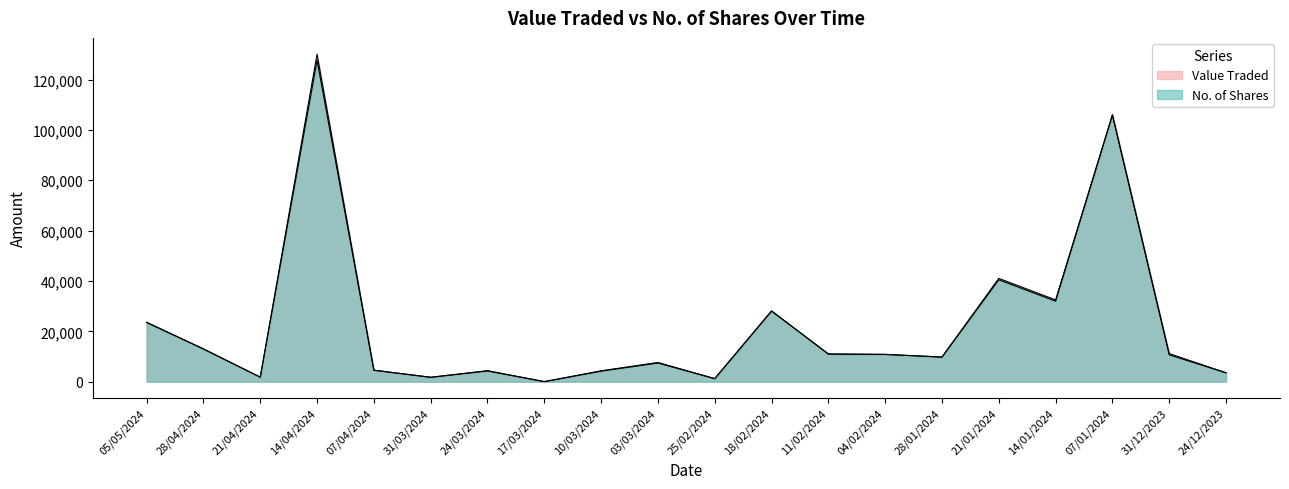

Reading left to right, transcribe all the data shown in this chart.

Value Traded: 23469	13024	1772	130065	4524	1718	4221	12	4167	7391	1176	28006	11018	10832	9775	41028	32468	106098	11136	3532
No. of Shares: 23625	12957	1789	127661	4570	1750	4368	12	4308	7616	1200	28131	10939	10824	9753	40478	31974	105834	10655	3512